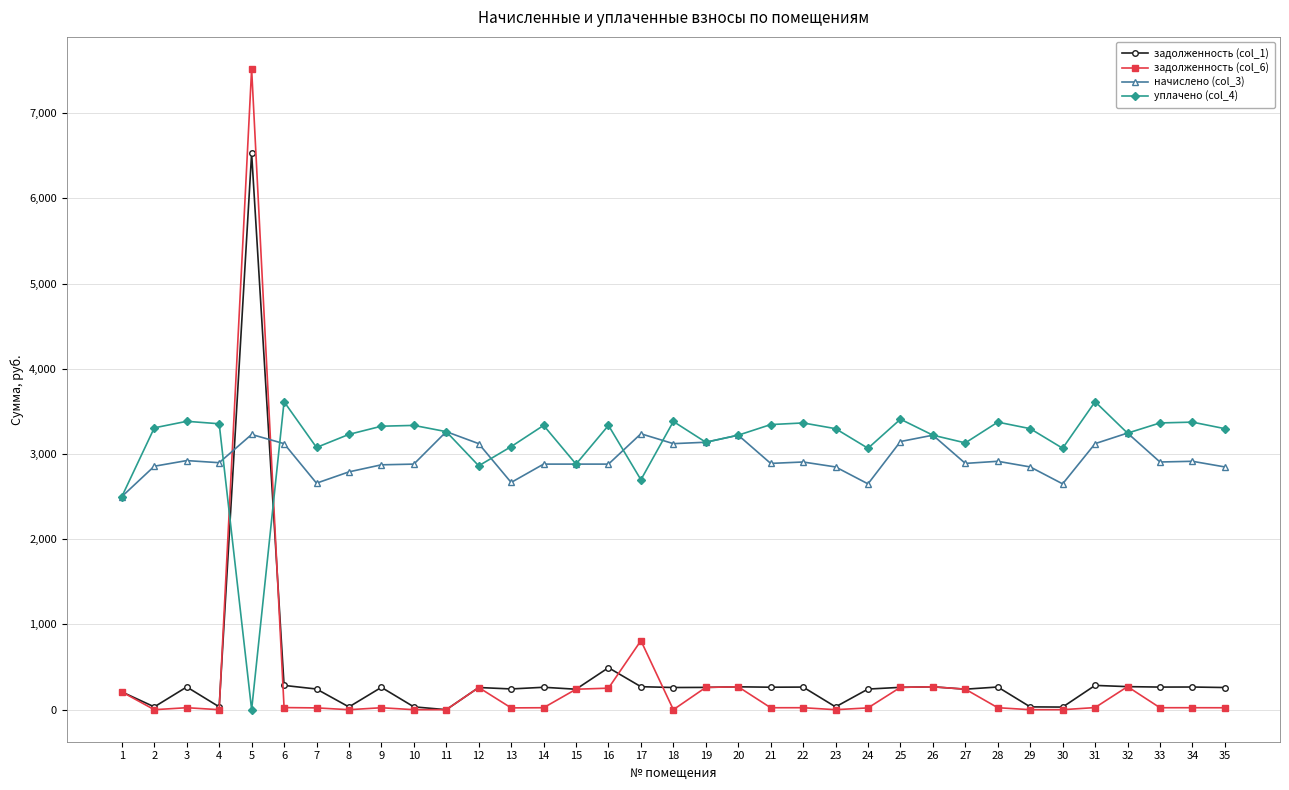

What is the value of the задолженность (col_1) point at the 21st from the left?

263.7